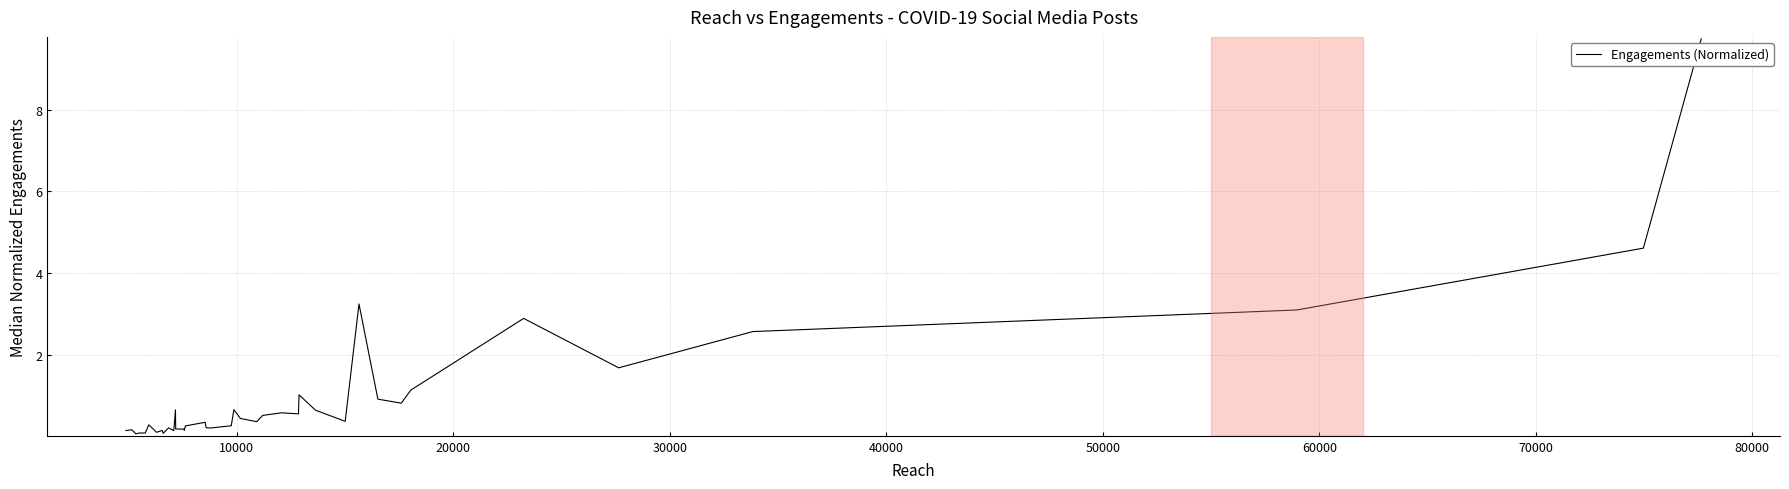

What is the difference between the maximum and minimum values?

9.7